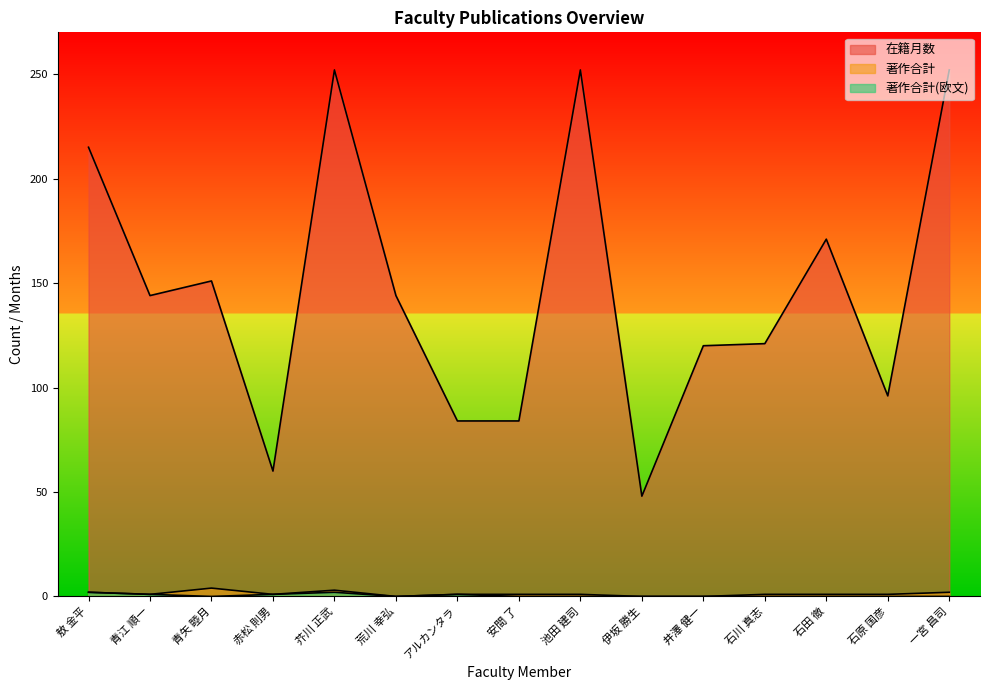

What is the sum of all 在籍月数 values?

2194